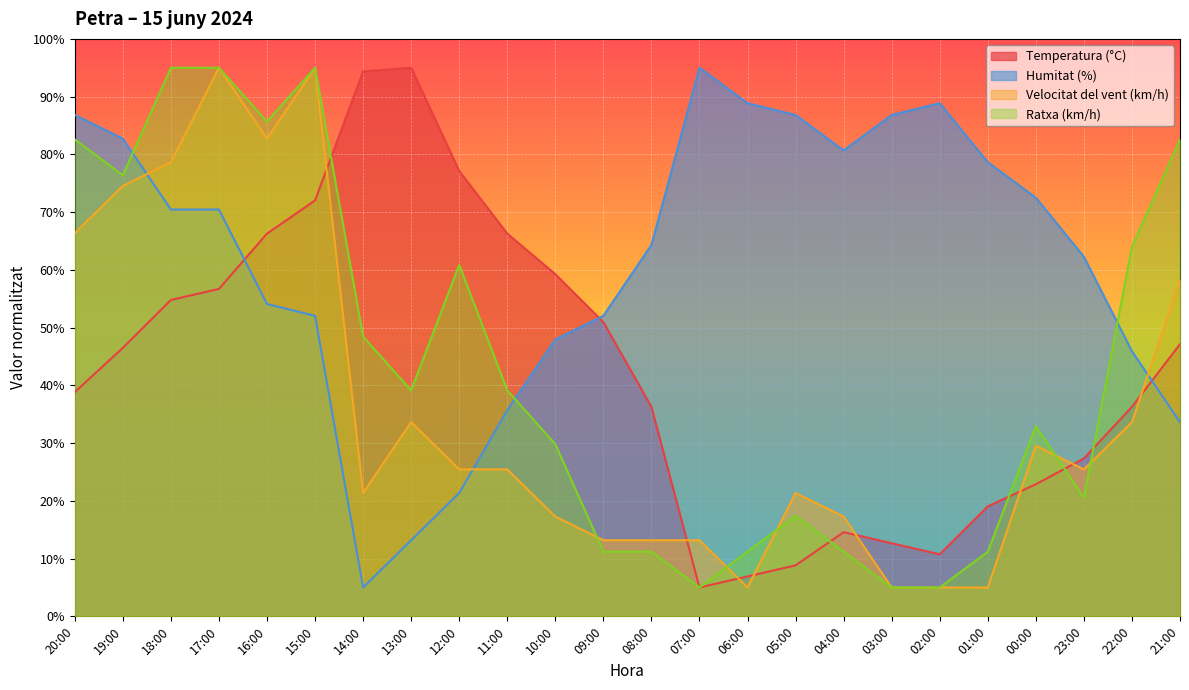

At how many categories does at least one series exceed 76?

17